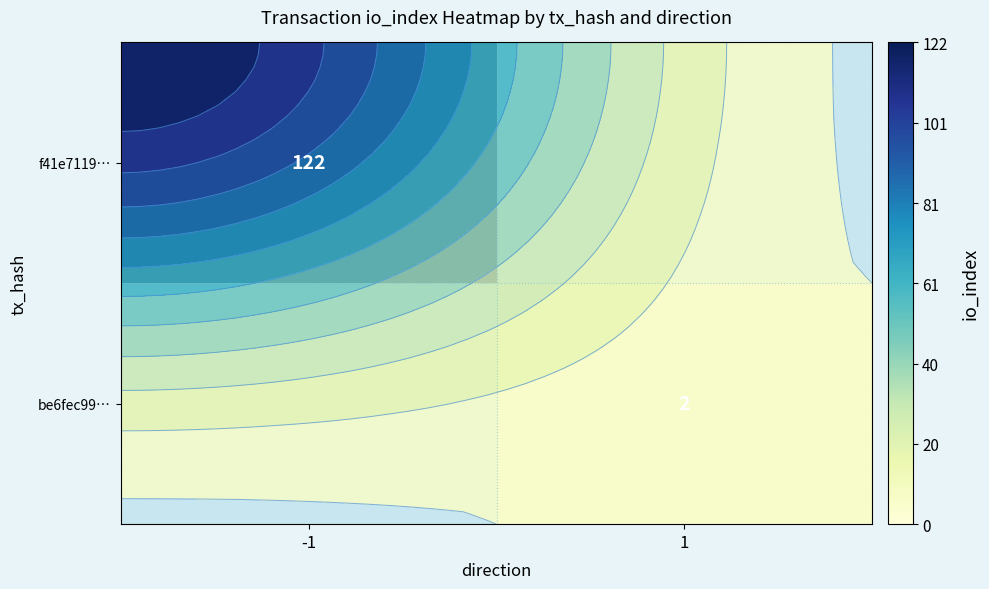

At which label does be6fec99… reach its peak?

-1